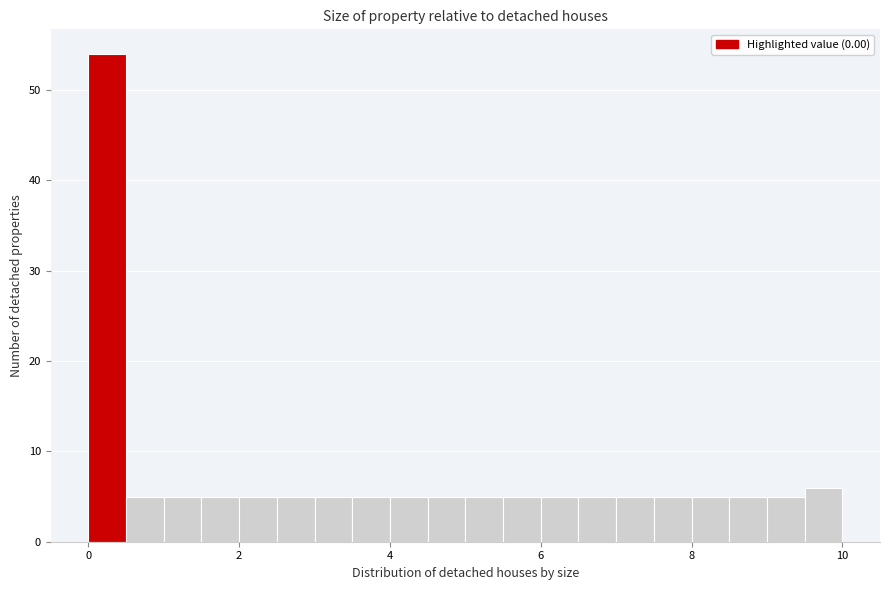

Read against the x-axis, roughly where is the centre of the tallest bar?

0.2